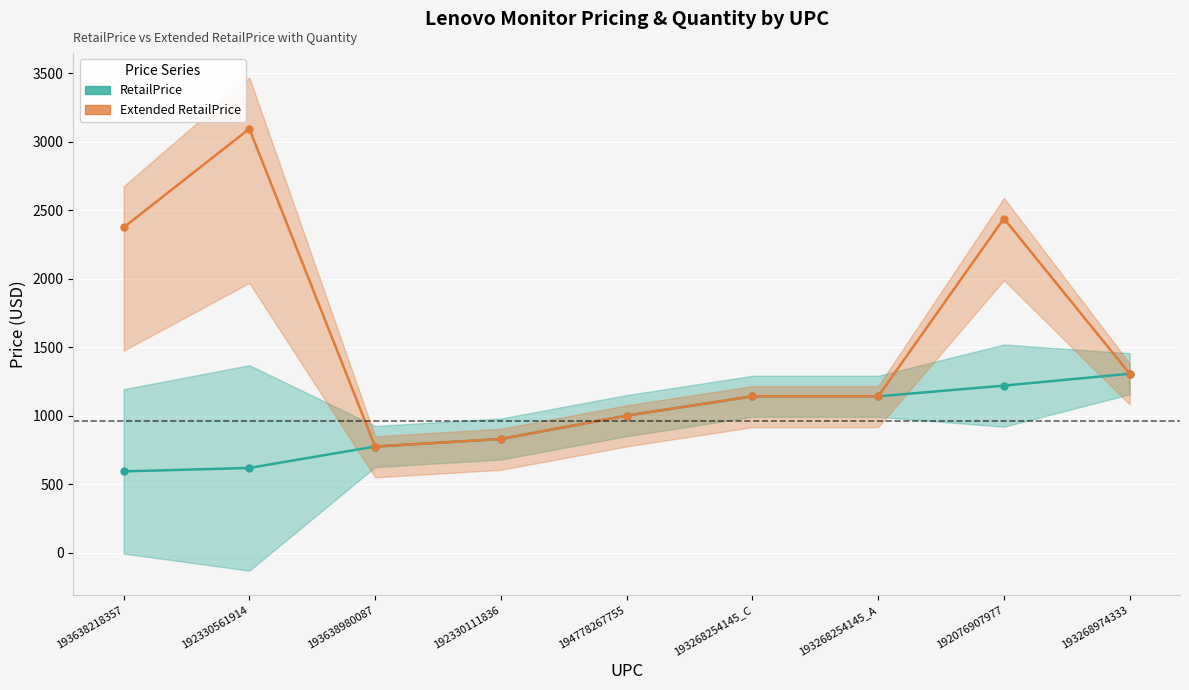

Between 192330111836 and 193268254145_A, which series saw the biggest shift?

RetailPrice